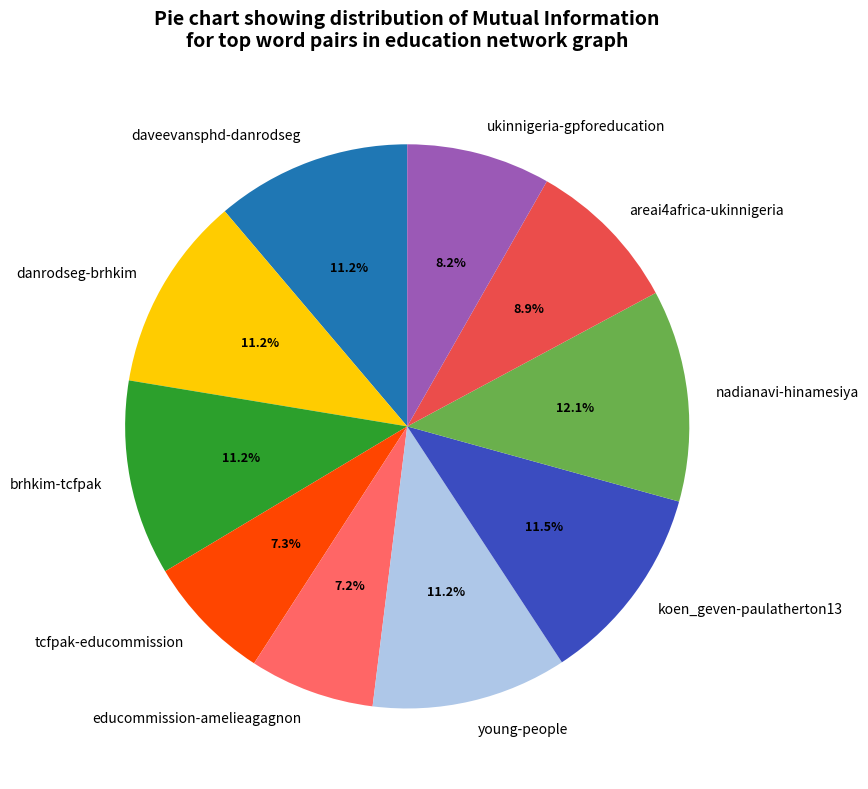

Is there any slice that represents more than half of the pie?

No